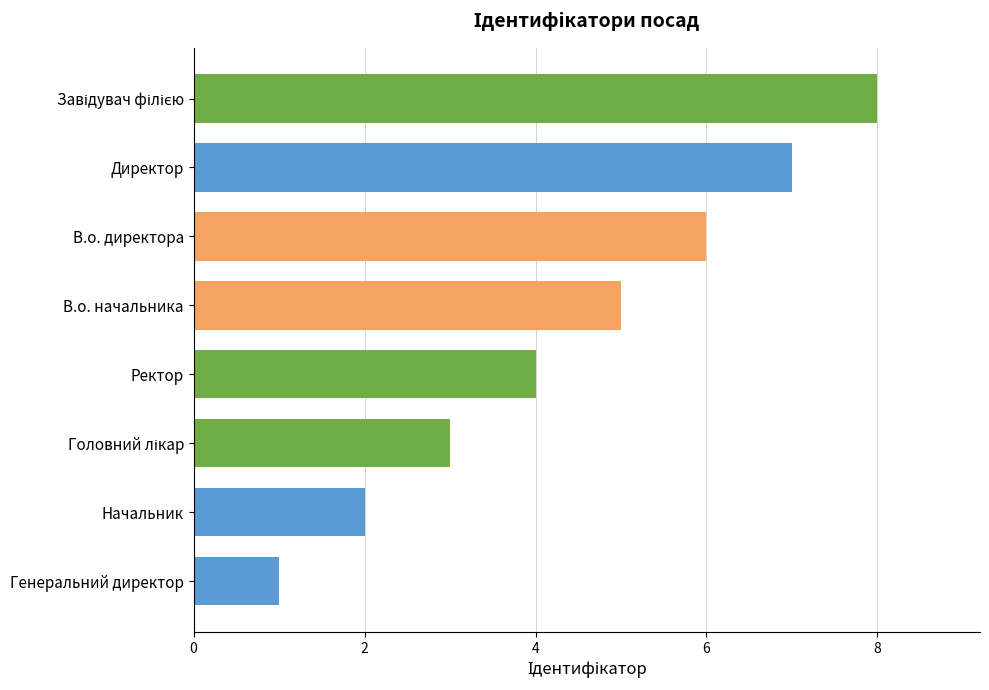

The chart shows a value of 11 at Директор. True or false?

False